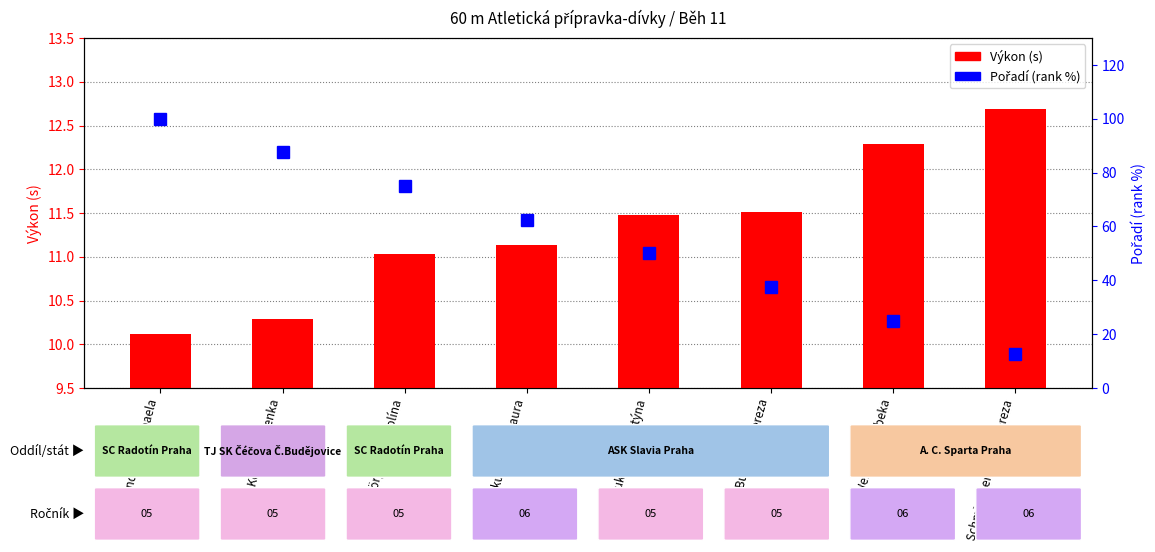

What is the label of the 2nd bar from the left?

Kollarová Lenka